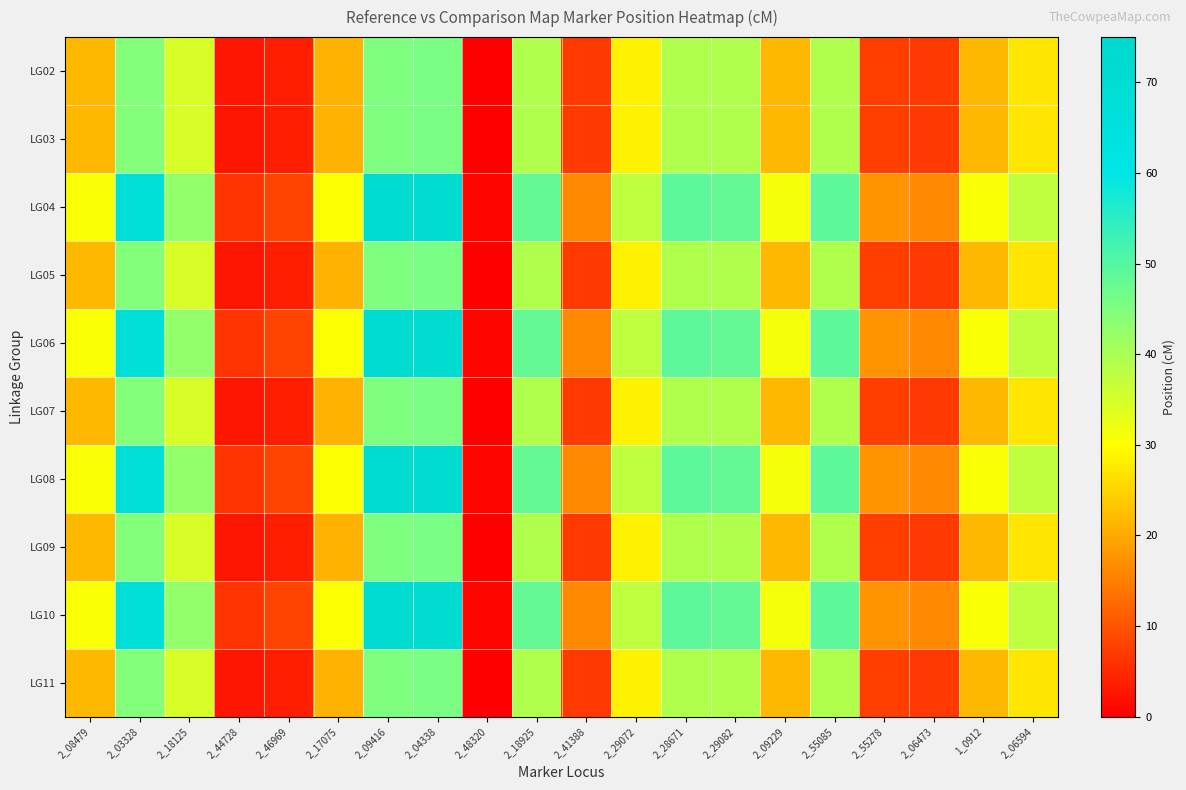

Which series has the largest total across all categories?

LG04